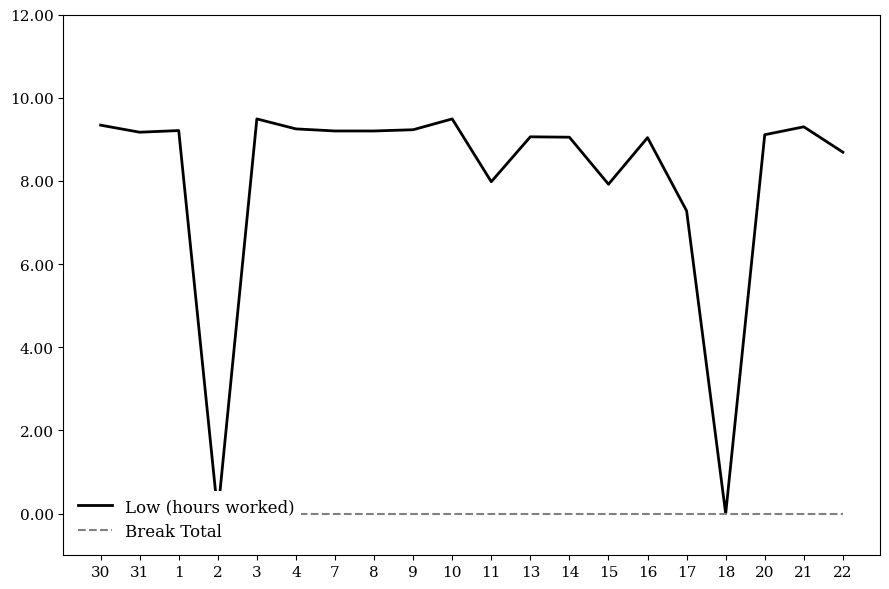

Reading left to right, transcribe all the data shown in this chart.

Low (hours worked): 30=9.3	31=9.2	1=9.2	2=0.0	3=9.5	4=9.2	7=9.2	8=9.2	9=9.2	10=9.5	11=8.0	13=9.1	14=9.1	15=7.9	16=9.0	17=7.3	18=0.0	20=9.1	21=9.3	22=8.7
Break Total: 30=0.0	31=0.0	1=0.0	2=0.0	3=0.0	4=0.0	7=0.0	8=0.0	9=0.0	10=0.0	11=0.0	13=0.0	14=0.0	15=0.0	16=0.0	17=0.0	18=0.0	20=0.0	21=0.0	22=0.0